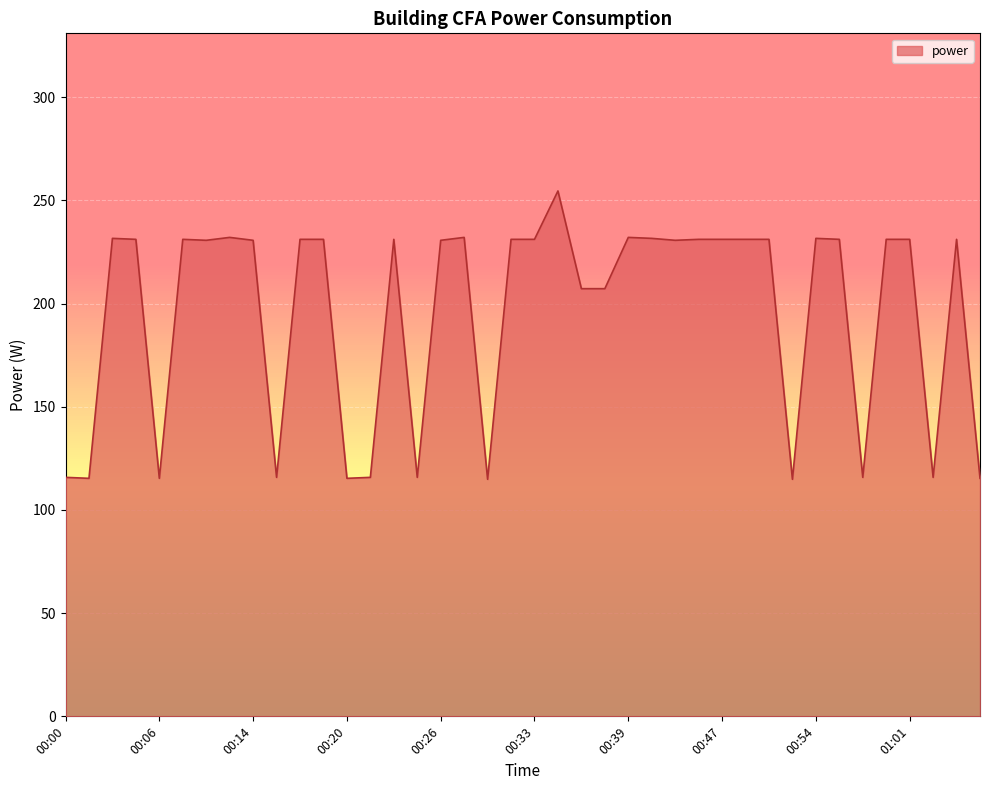

Does the chart have visible grid lines?

Yes